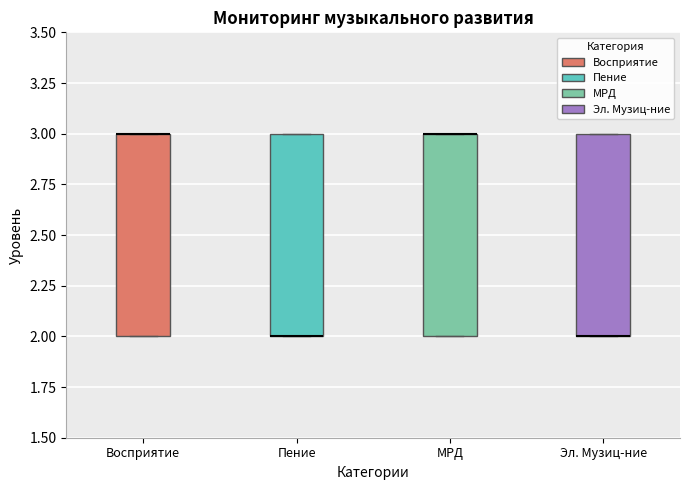

Reading left to right, transcribe this box plot: for each box, give where its median line is, the range the box spans, and where its two whiskers end, as read against the y-axis. The values are not printed on the chart, so give them approximately, as read against the axis.

Восприятие: median 3 (drawn on the box's upper edge), box 2 to 3, whiskers 2 to 3
Пение: median 2 (drawn on the box's lower edge), box 2 to 3, whiskers 2 to 3
МРД: median 3 (drawn on the box's upper edge), box 2 to 3, whiskers 2 to 3
Эл. Музиц-ние: median 2 (drawn on the box's lower edge), box 2 to 3, whiskers 2 to 3